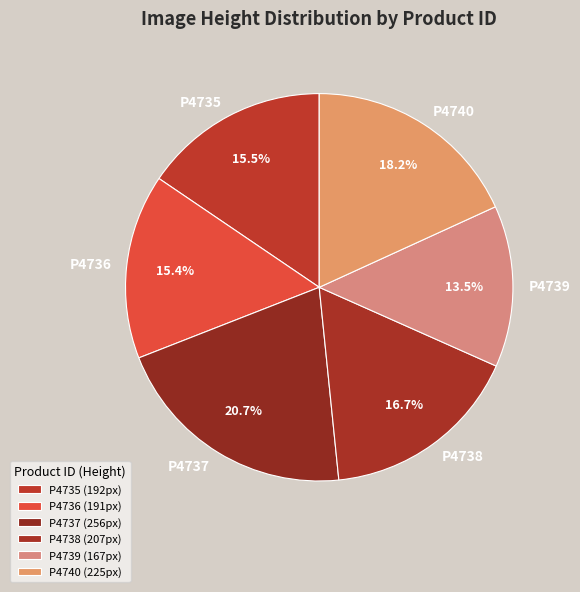

Combined, what portion of the pie is P4738 and P4739?

30.2%